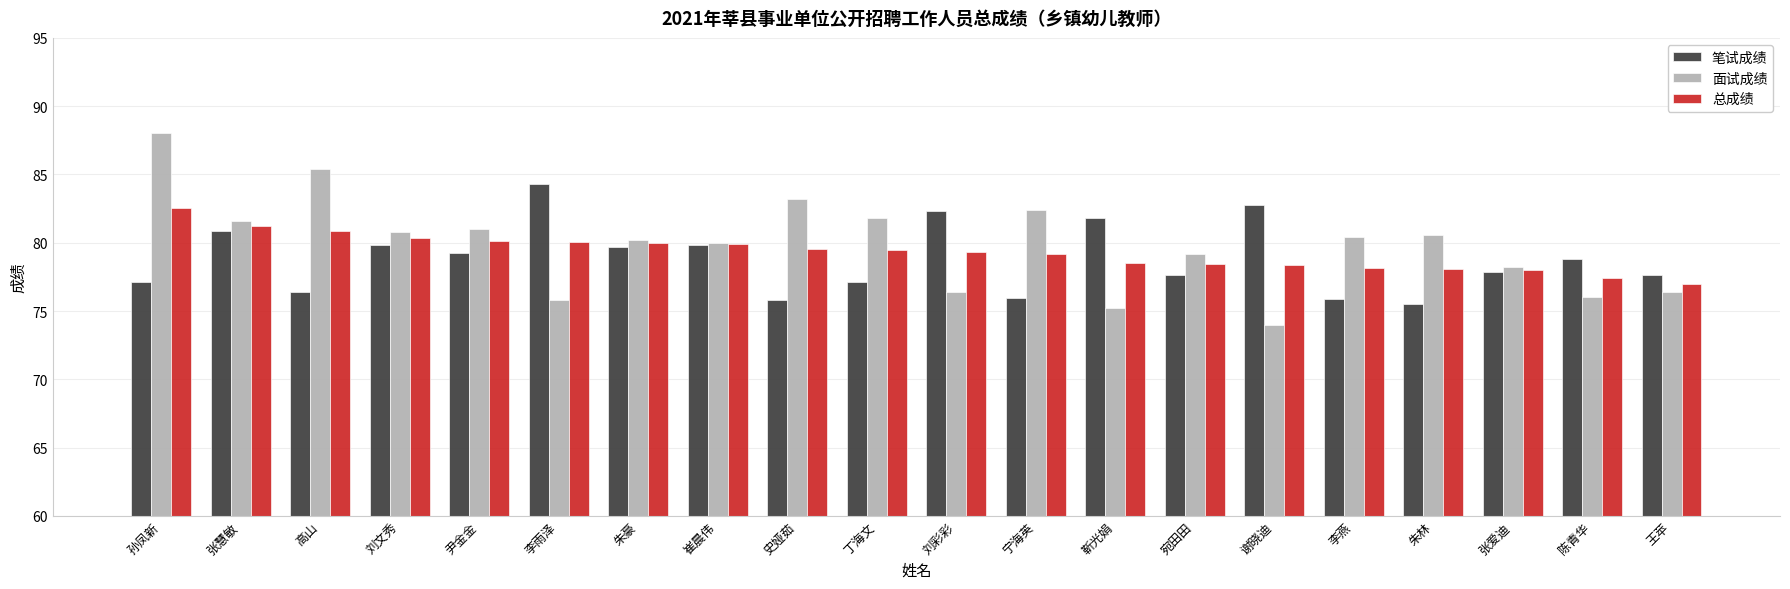

What position from the right is 王苹?

1